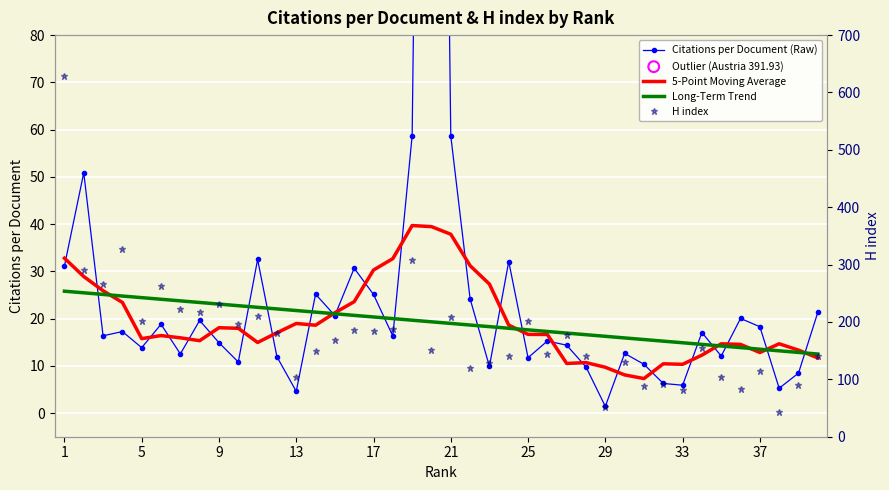

Which series reaches the maximum Y coordinate?

H index